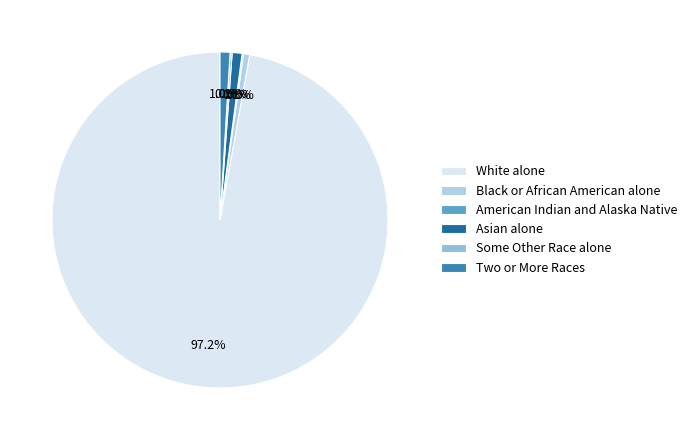

What portion of the pie excludes White alone?

2.8%